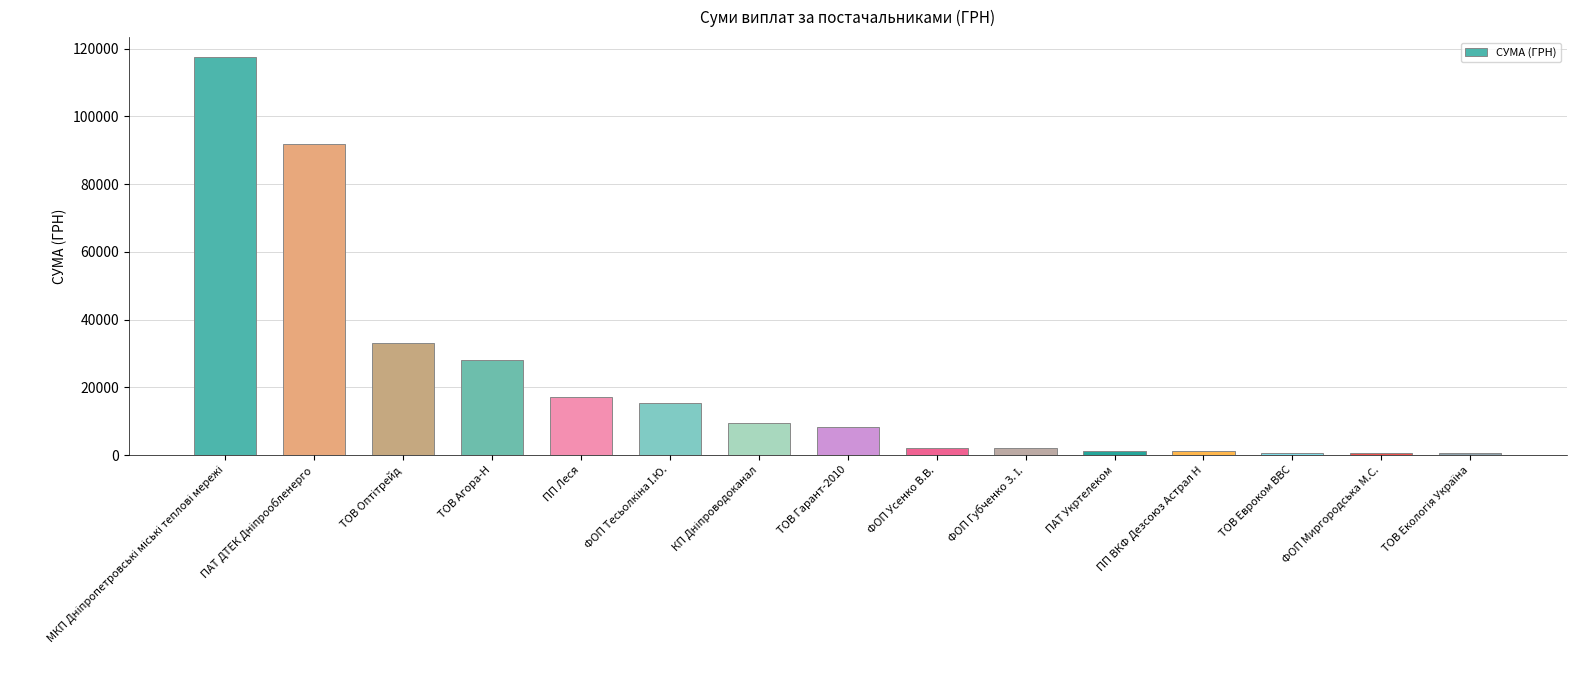

What is the label of the 14th bar from the left?

ФОП Миргородська М.С.